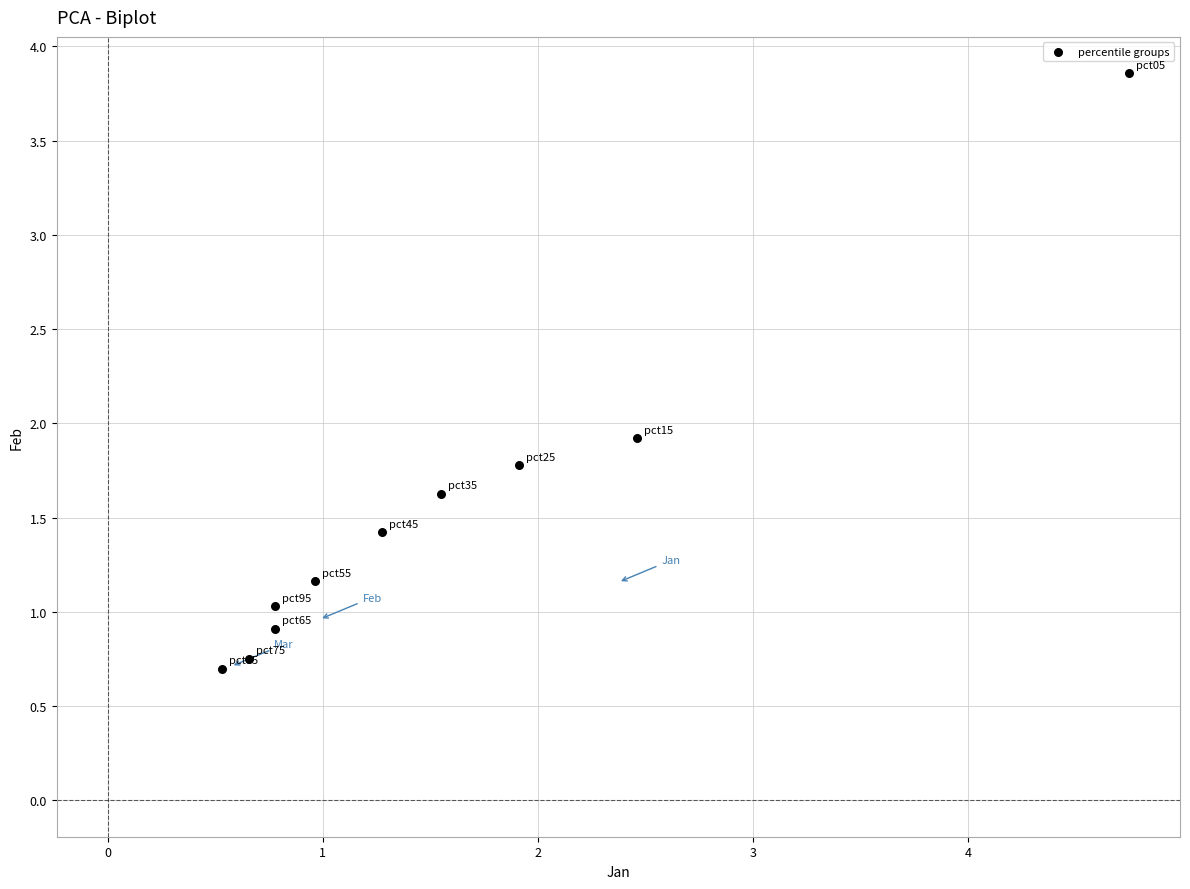

What Y value in the scatter plot is closest to 2?

1.9